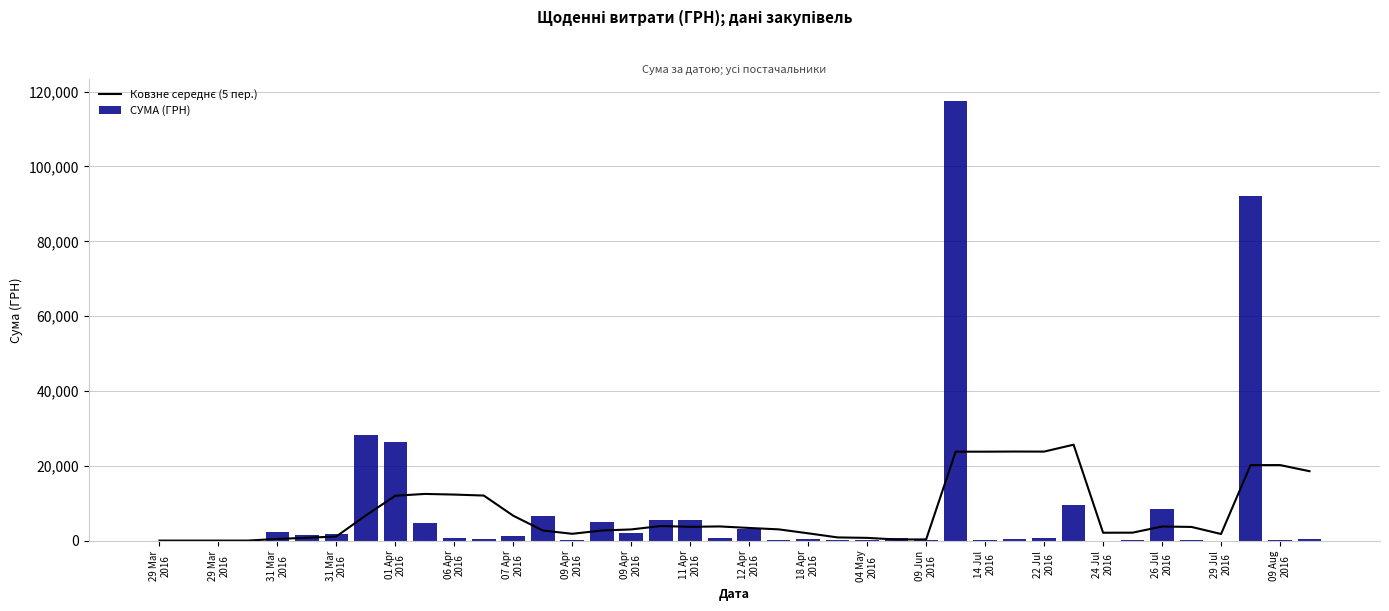

What is the sum of all СУМА (ГРН) values?

330564.5